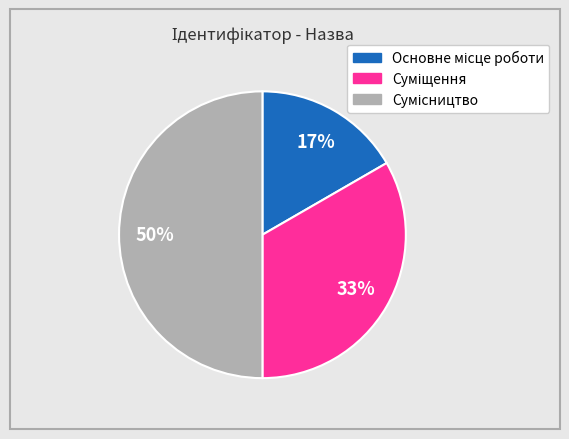

To the nearest percent, what is the average slice percentage?

33%